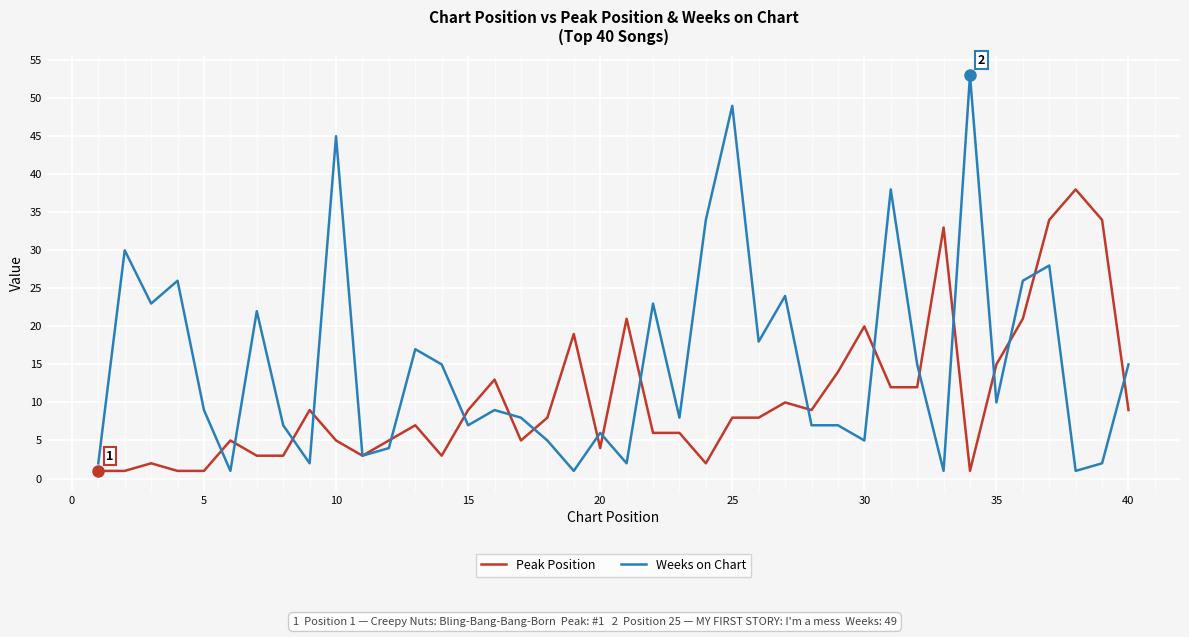

True or false: Peak Position and Weeks on Chart cross at least once.

True